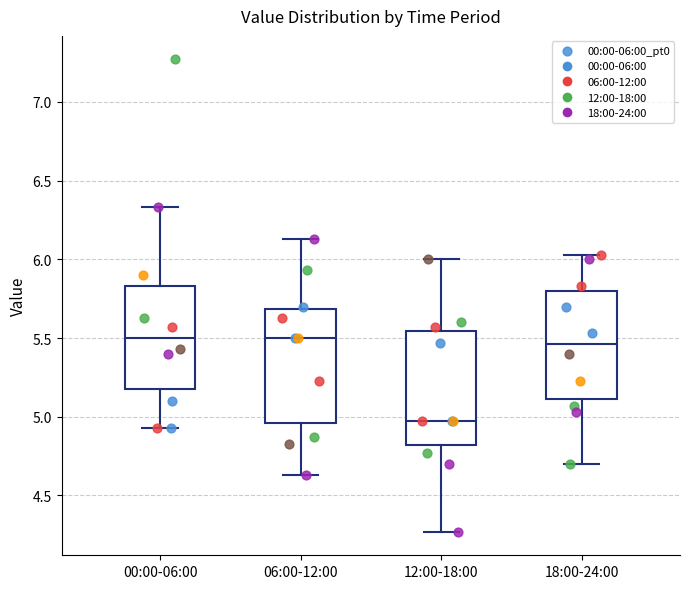

Where does the median line of the box for 06:00-12:00 sit on the y-axis? The values are not printed on the chart, so give them approximately, as read against the axis.

5.50